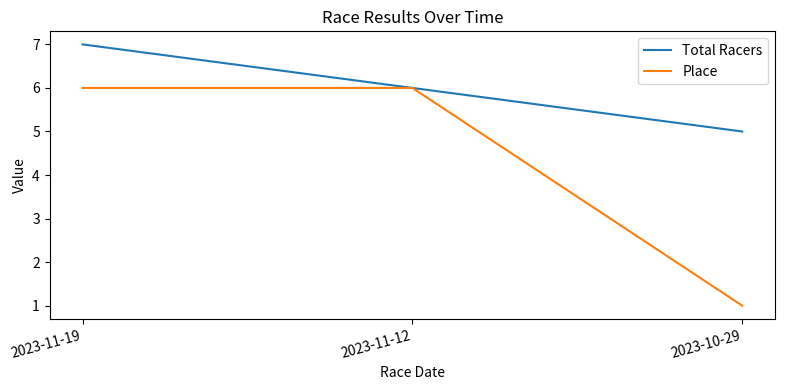

What is the approximate value of Place at 2023-10-29?

1